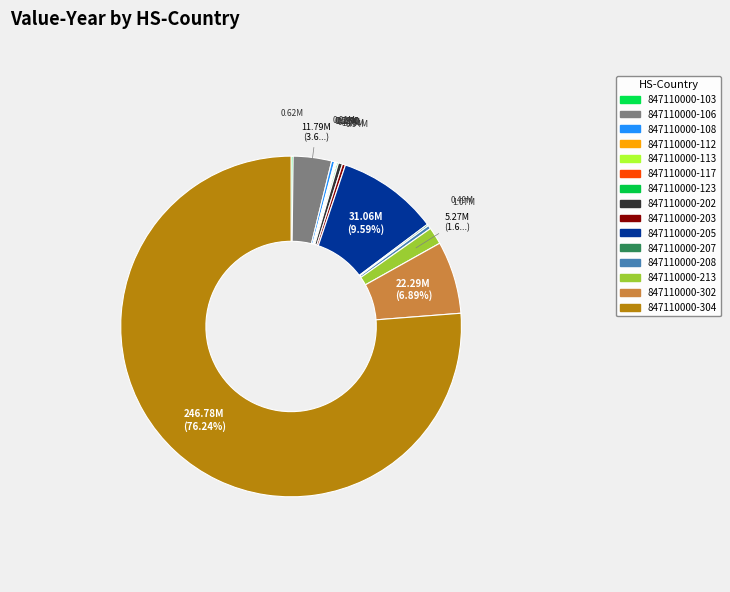

How many segments does this pie chart have?

15